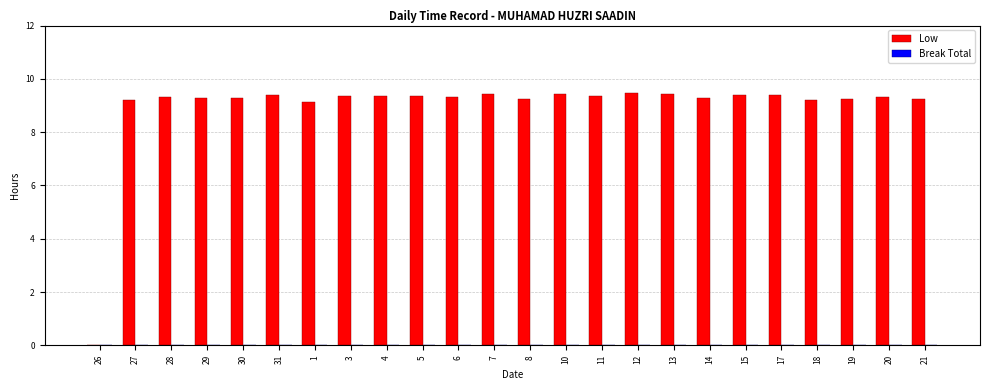

Where is the data nearest to the value 4?

26